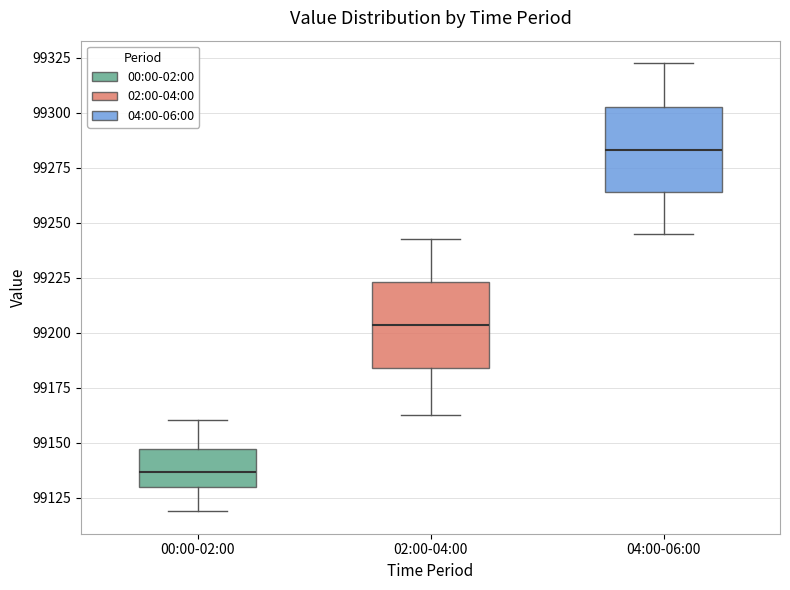

Reading left to right, transcribe this box plot: for each box, give where its median line is, the range the box spans, and where its two whiskers end, as read against the y-axis. The values are not printed on the chart, so give them approximately, as read against the axis.

00:00-02:00: median 99135, box 99130 to 99145, whiskers 99120 to 99160
02:00-04:00: median 99205, box 99185 to 99225, whiskers 99165 to 99245
04:00-06:00: median 99285, box 99265 to 99305, whiskers 99245 to 99325